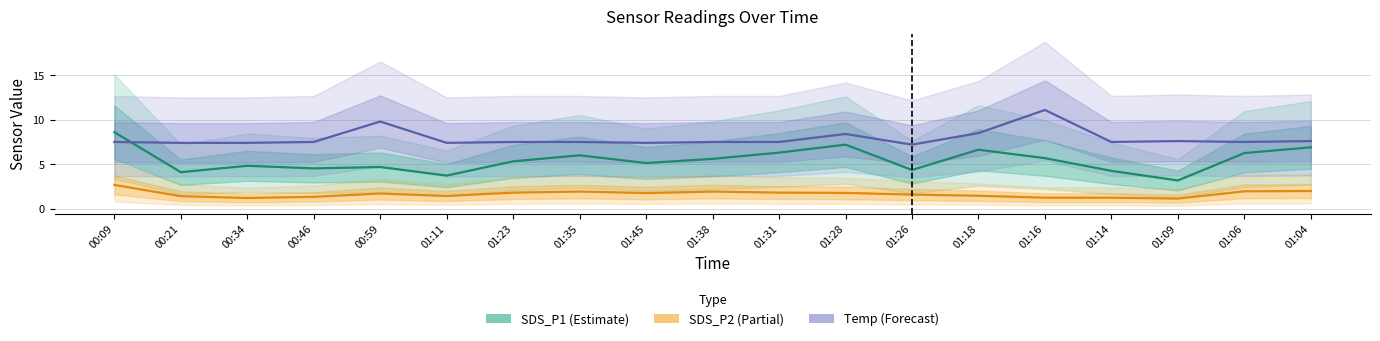

Which series has the largest total across all categories?

Temp (Forecast)